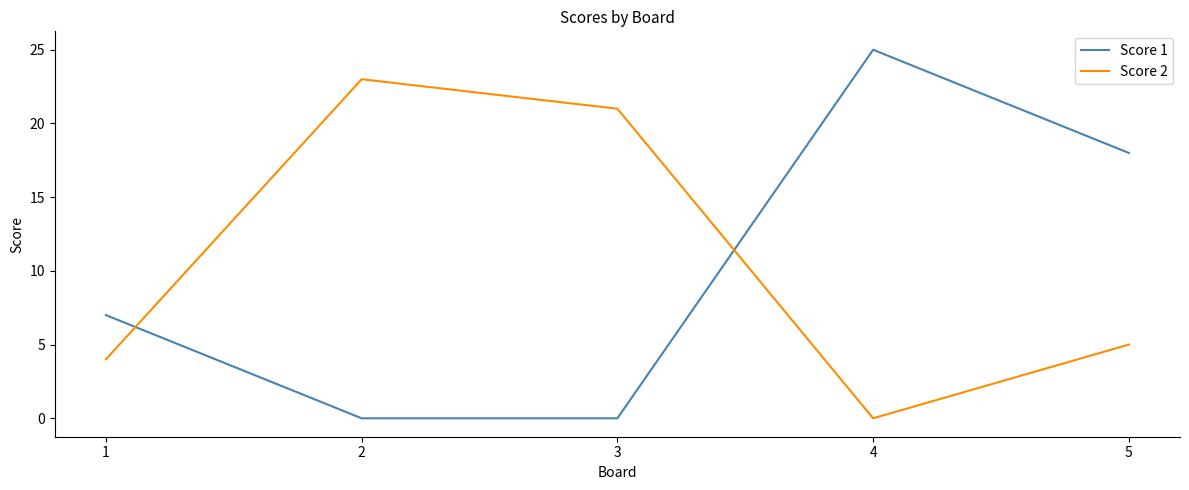

Which series has the largest range (max minus min)?

Score 1